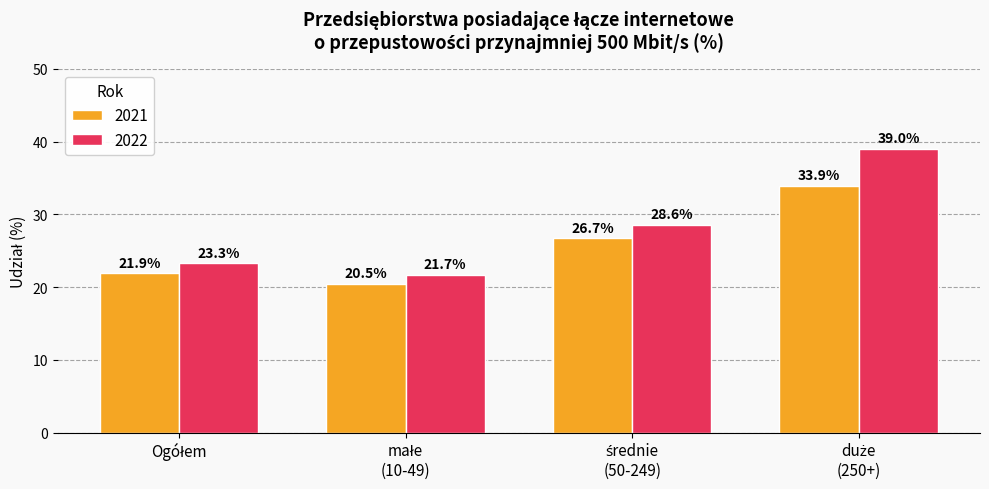

List the series in order of their overall mean, lowest first.

2021, 2022